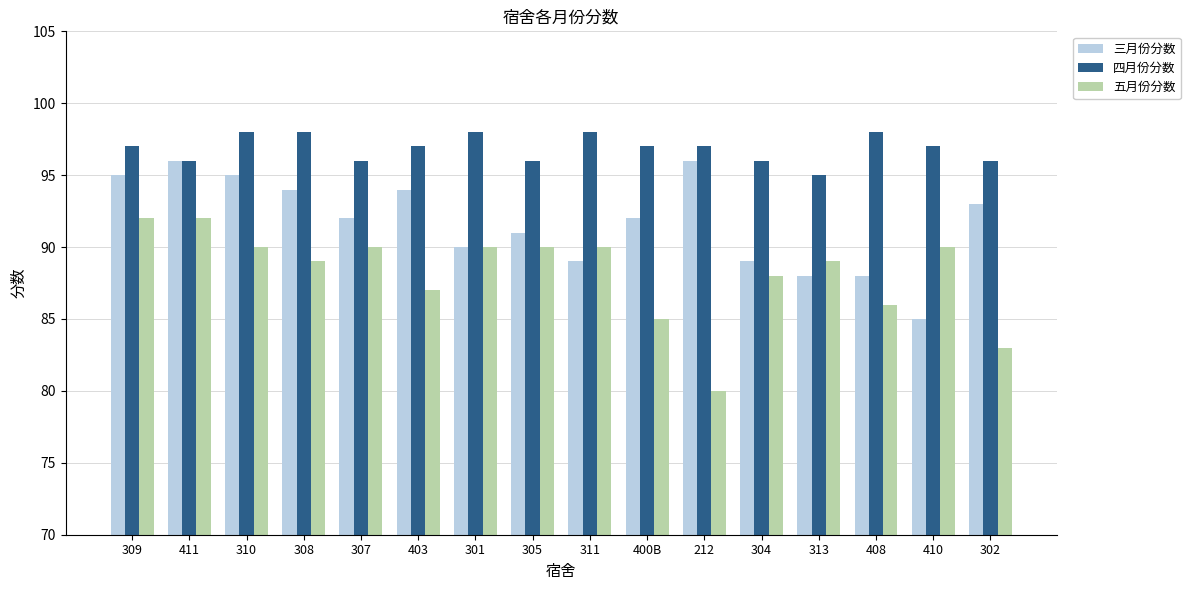

Count the number of data series in this chart.

3